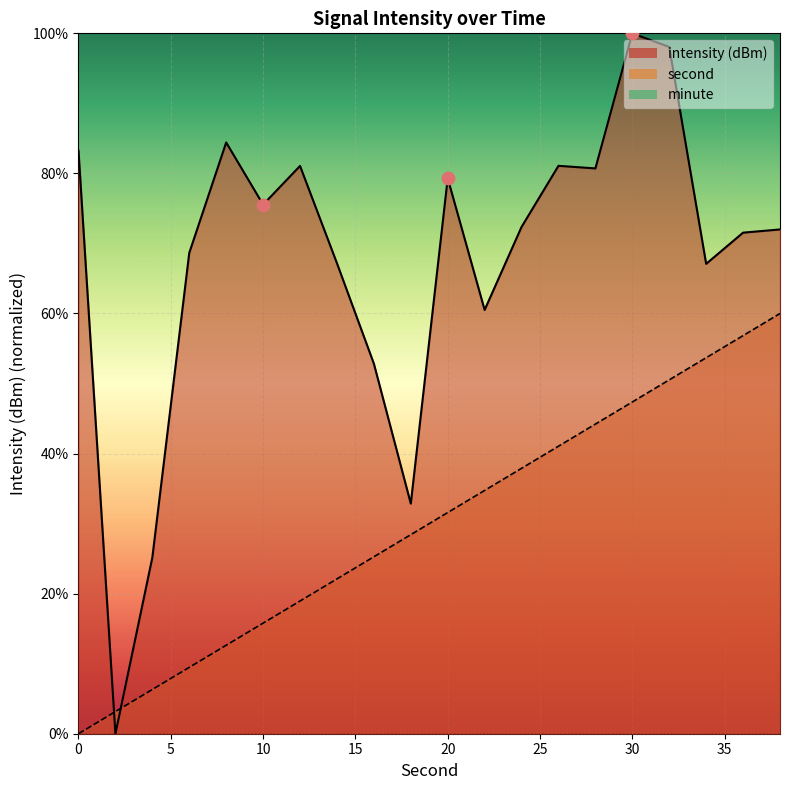

Which series has the largest total across all categories?

intensity